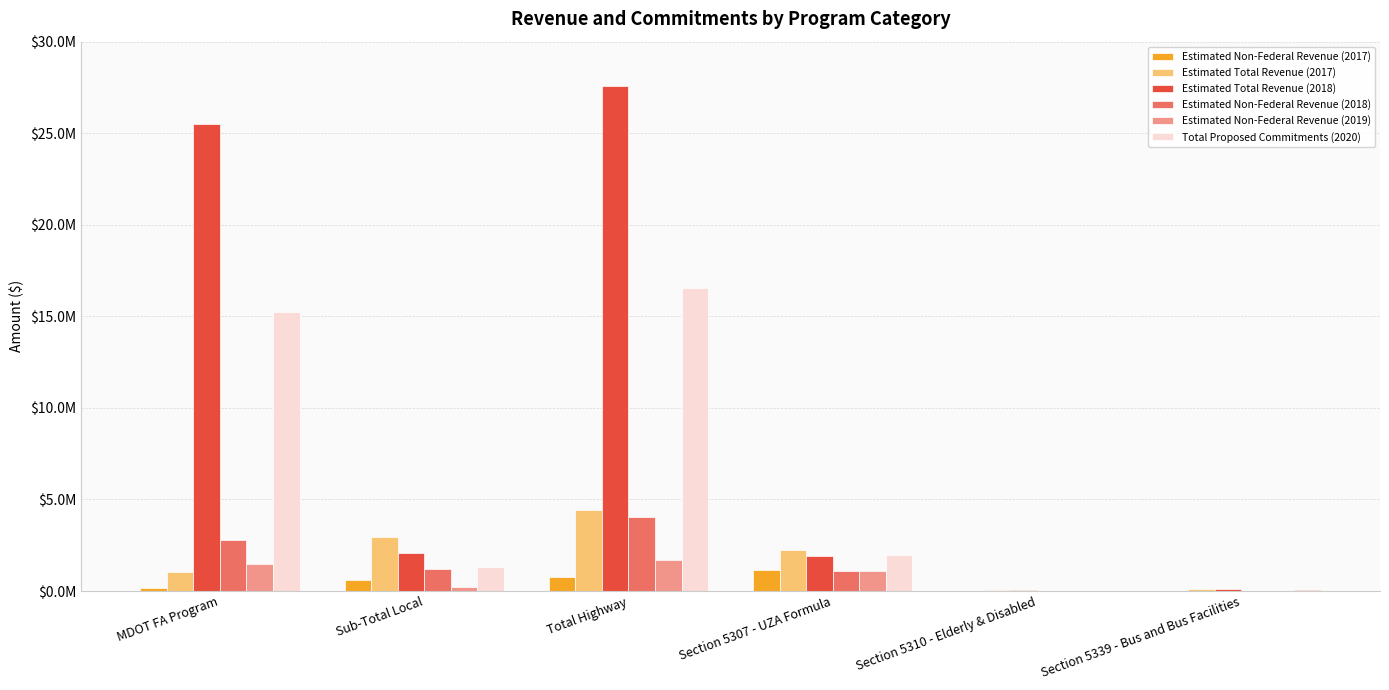

What are all the series names shown in the legend?

Estimated Non-Federal Revenue (2017), Estimated Total Revenue (2017), Estimated Total Revenue (2018), Estimated Non-Federal Revenue (2018), Estimated Non-Federal Revenue (2019), Total Proposed Commitments (2020)